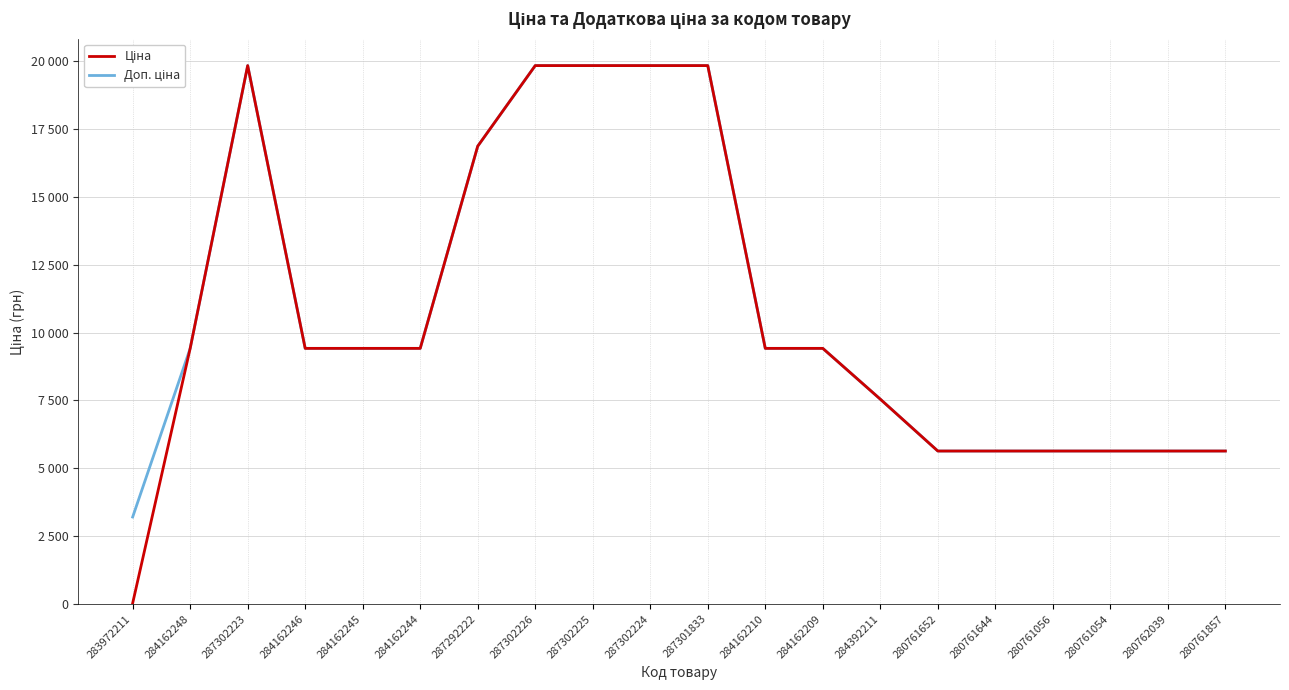

Is this an area chart (filled region under the line)?

No